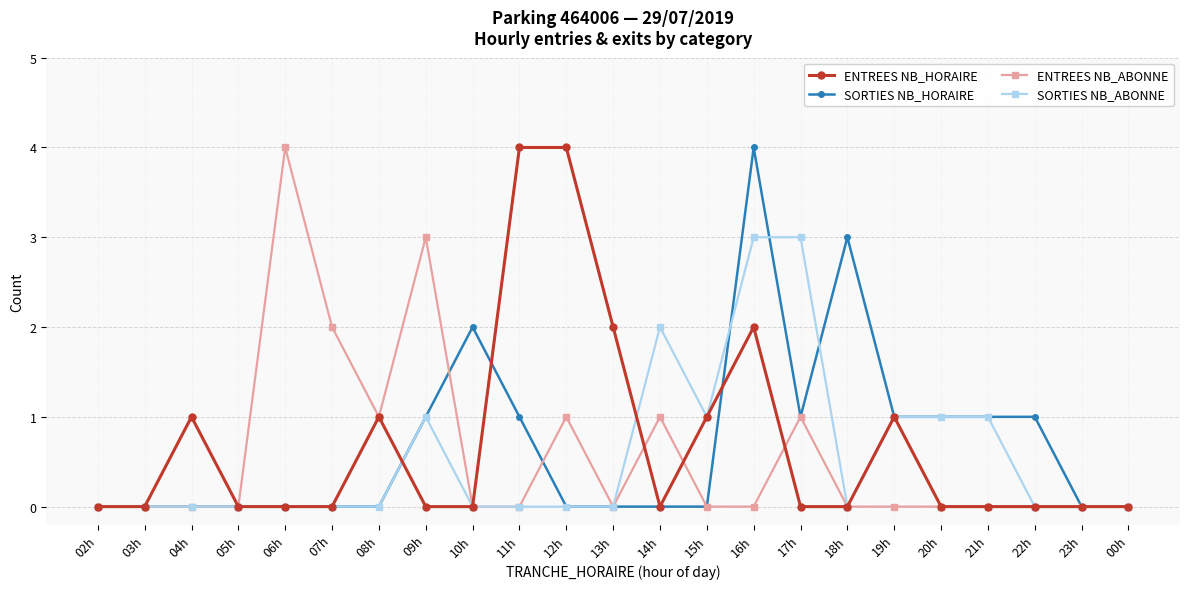

What is the difference between the highest and lowest values at 11h?

4